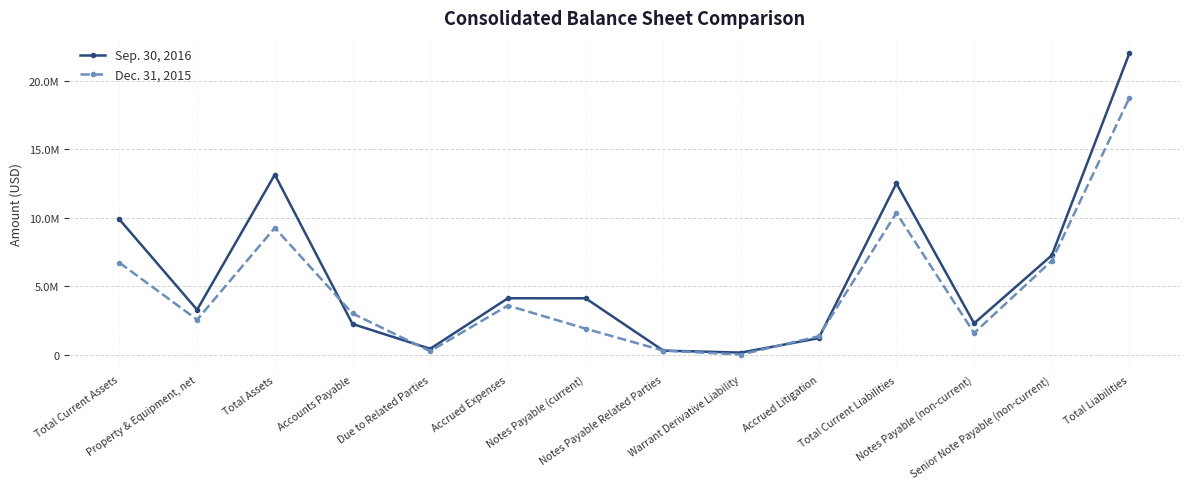

What are all the series names shown in the legend?

Sep. 30, 2016, Dec. 31, 2015